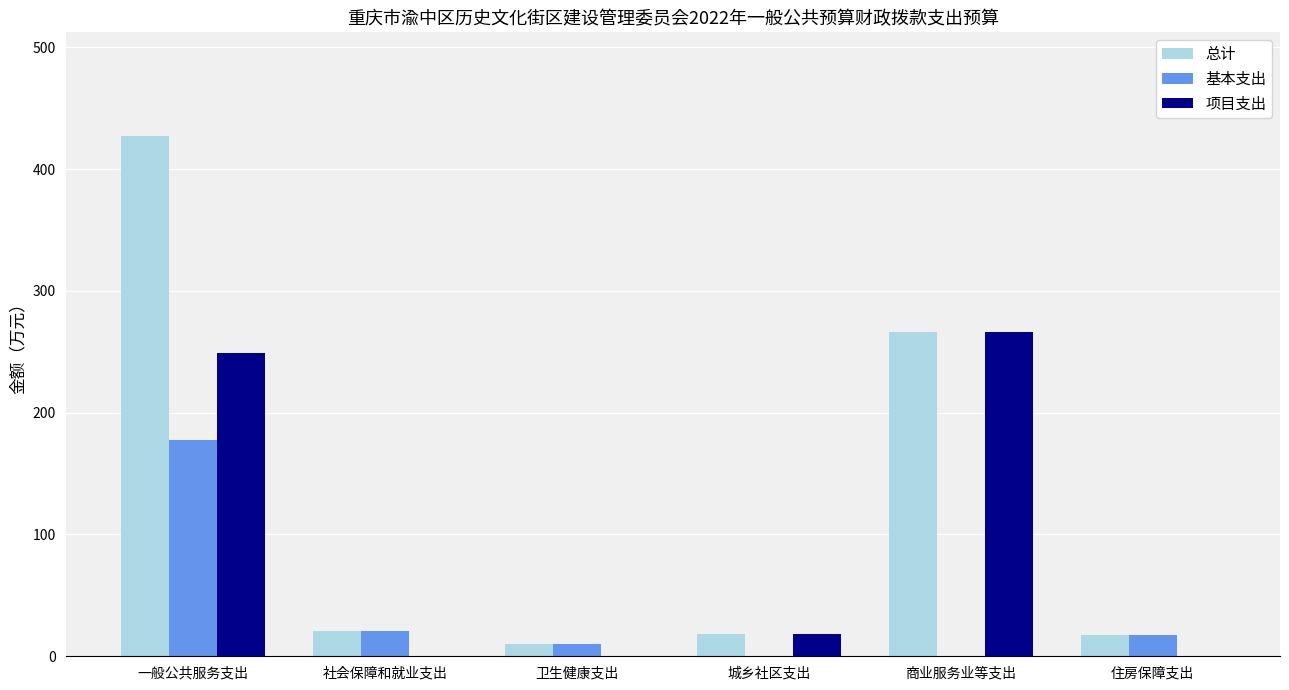

What is the greatest value displayed?

426.9